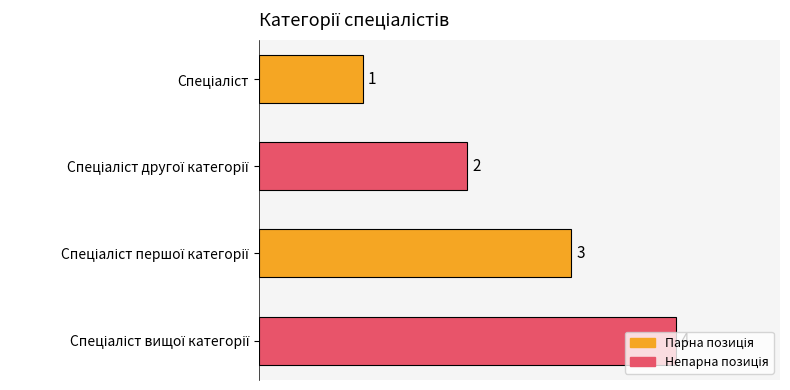

What is the value of the 4th bar from the top?

4